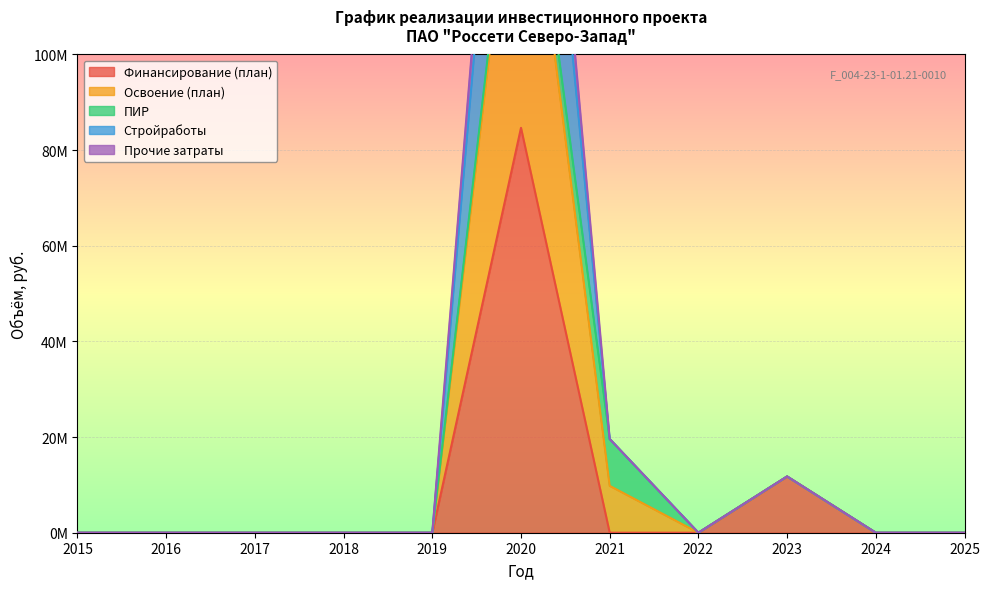

What is the difference between the second highest and minimum values in the Прочие затраты series?

19600000